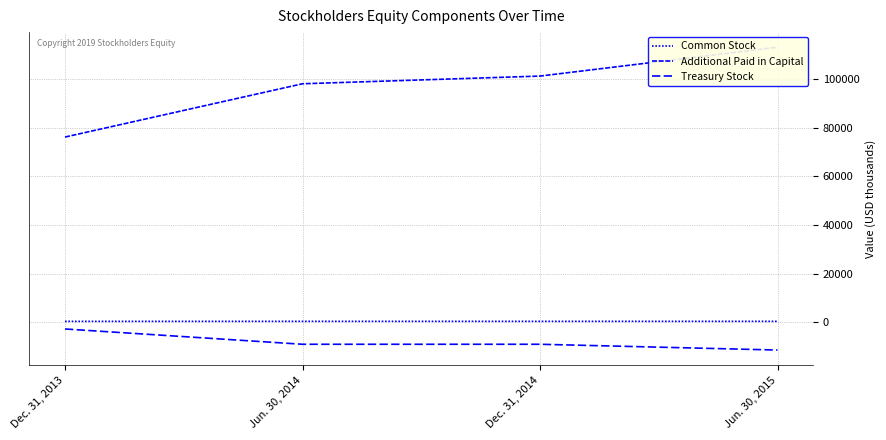

At which label does Common Stock first exceed 381?

Jun. 30, 2015